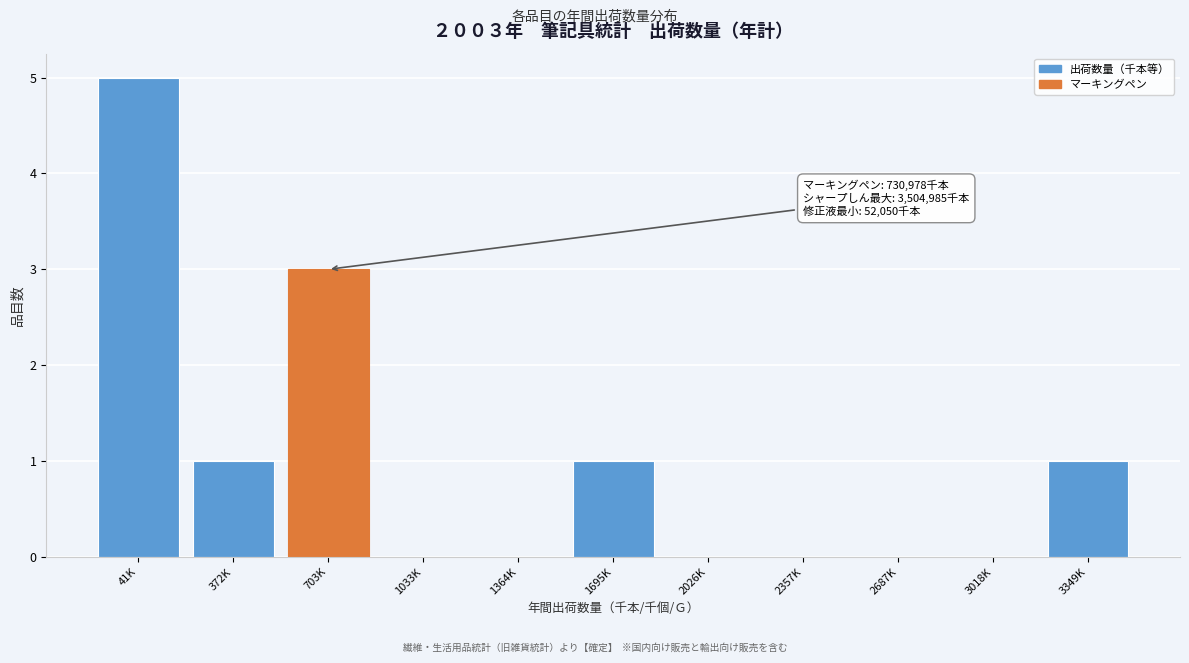

Reading right to left, extract all data points from this chart.

3349K=1	3018K=0	2687K=0	2357K=0	2026K=0	1695K=1	1364K=0	1033K=0	703K=3	372K=1	41K=5